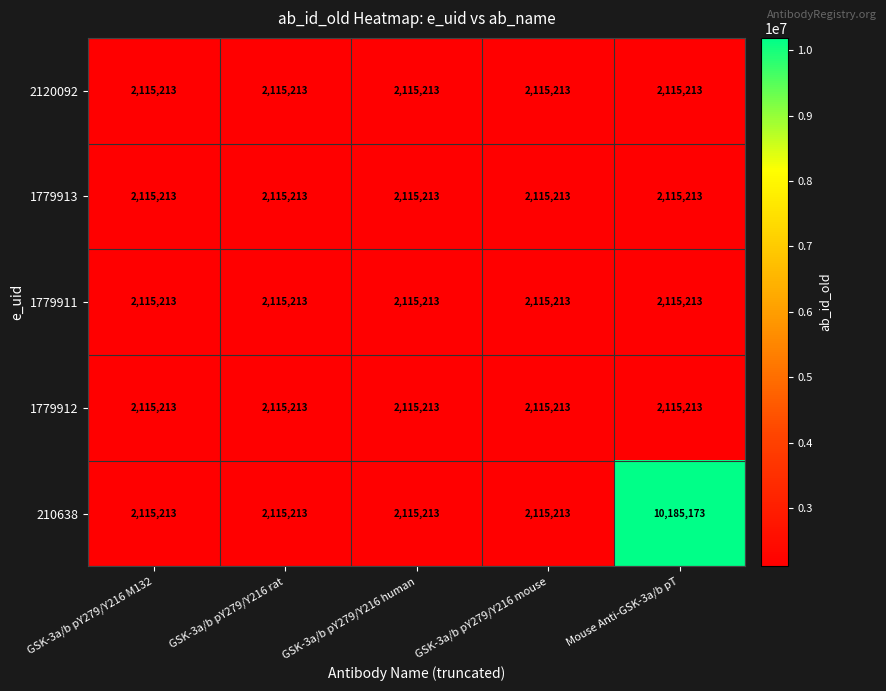

What value does the 1779913 series have at Mouse Anti-GSK-3a/b pT?

2115213